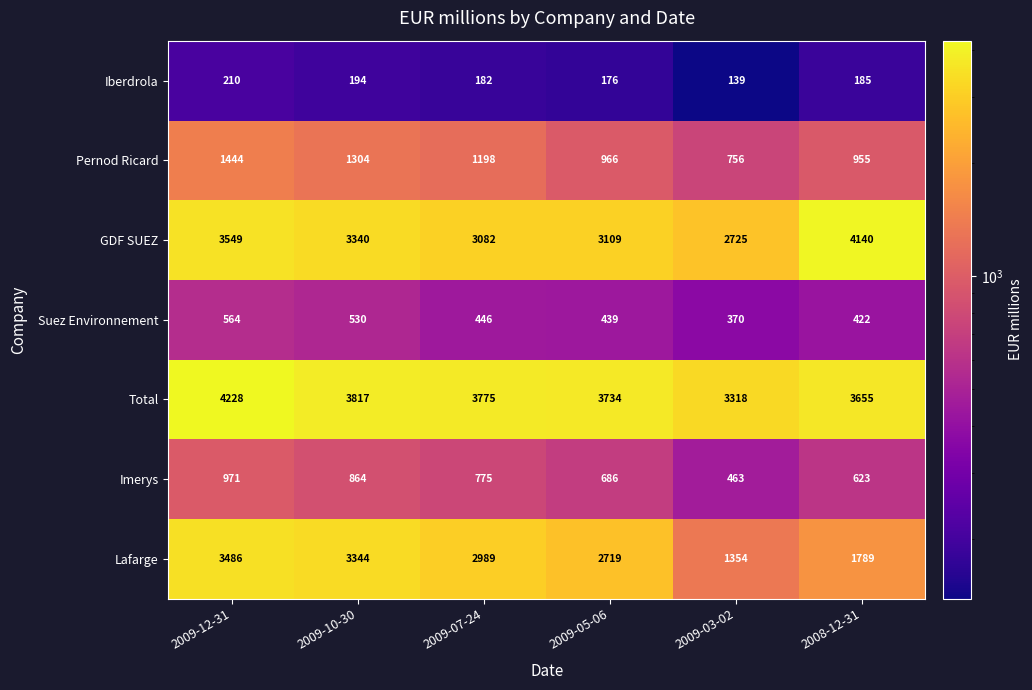

Rank the series by their maximum value, from highest to lowest.

Total, GDF SUEZ, Lafarge, Pernod Ricard, Imerys, Suez Environnement, Iberdrola